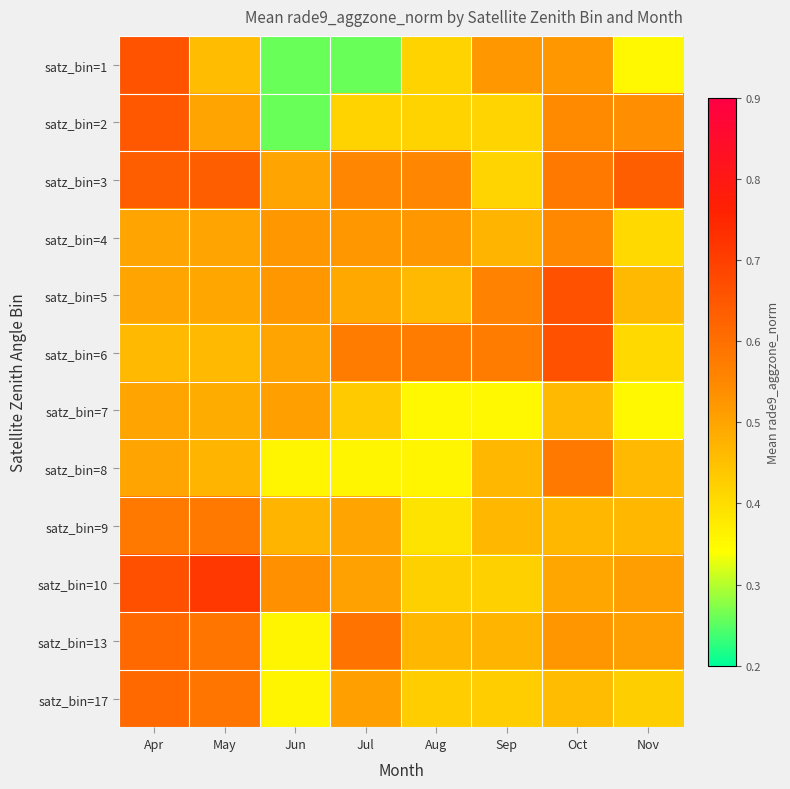

At which category is the sum across all series the highest?

Apr